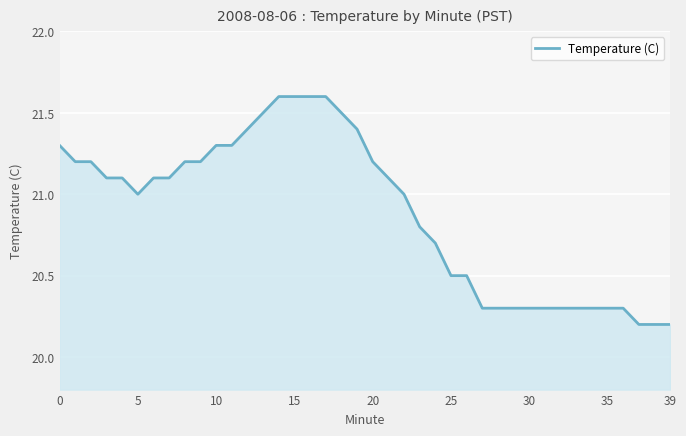

What is the smallest value displayed?

20.2